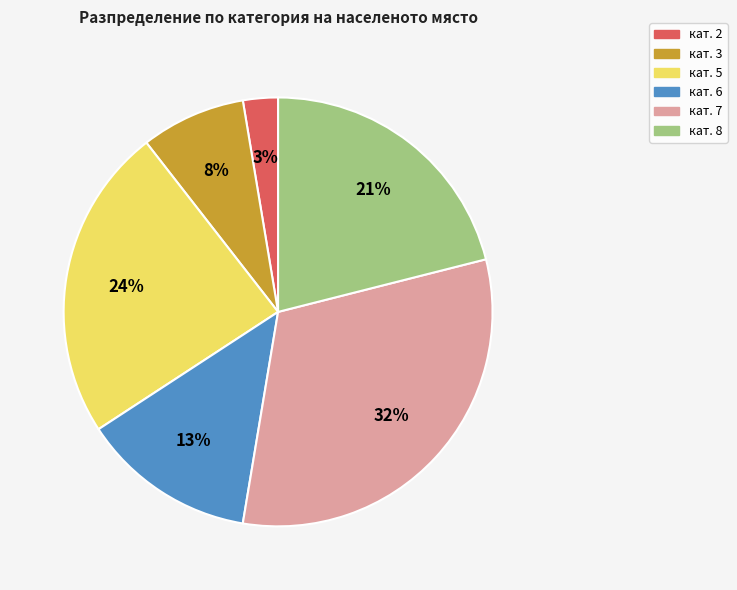

To the nearest percent, what is the average slice percentage?

17%